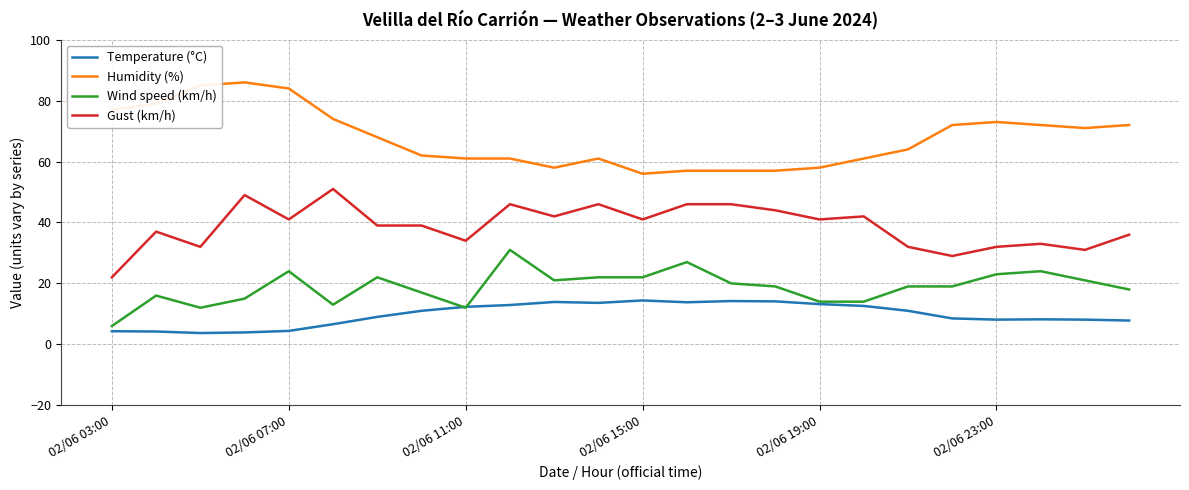

True or false: Wind speed (km/h) and Gust (km/h) intersect in this chart.

False